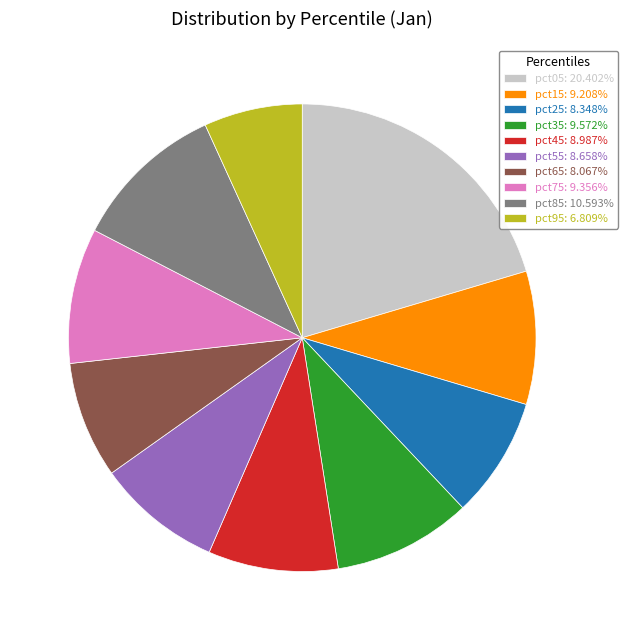

What is the smallest slice in the pie chart?

pct95